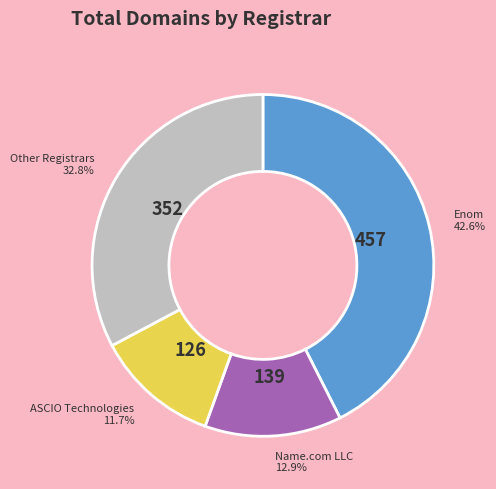

Is there any slice that represents more than half of the pie?

No